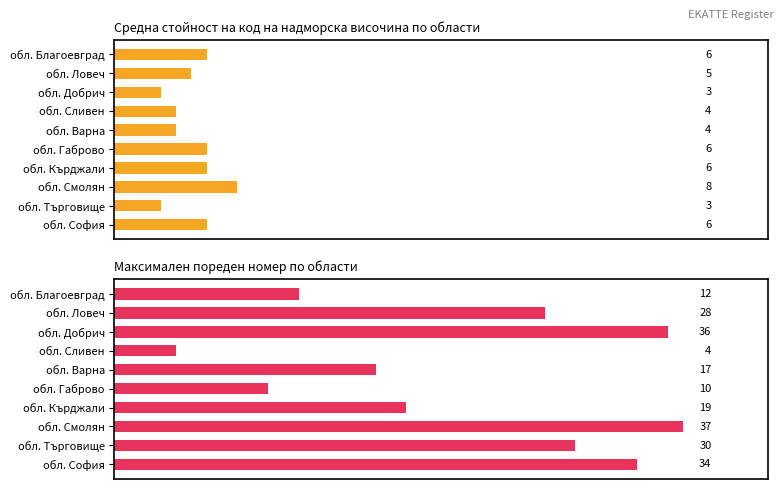

How many data points does each series have?

10